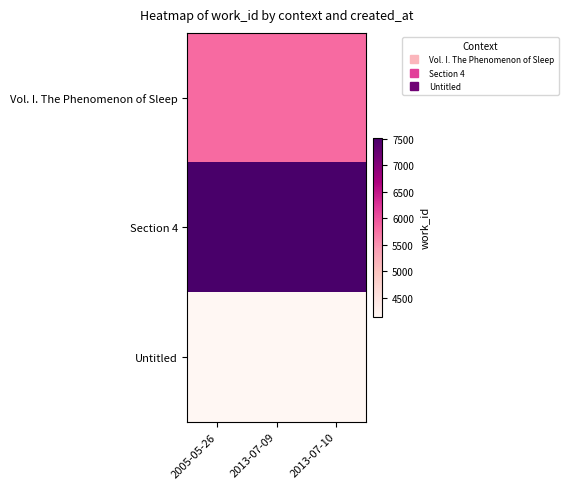

What is the greatest value displayed?

7520